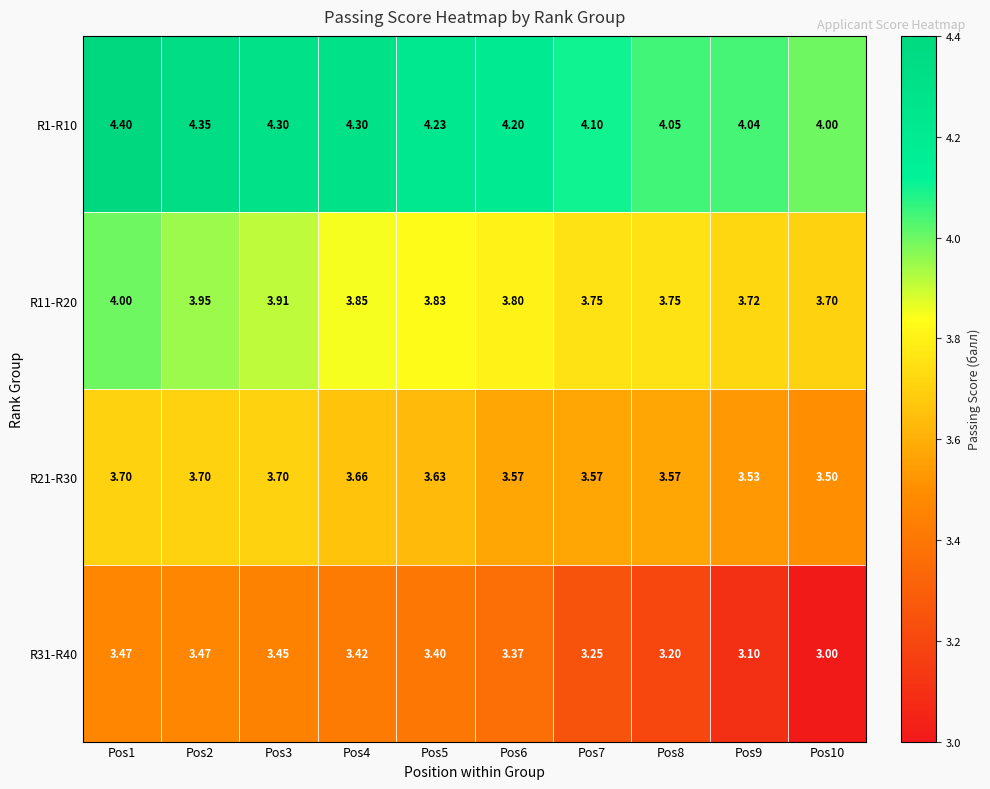

At which category is the sum across all series the highest?

Pos1